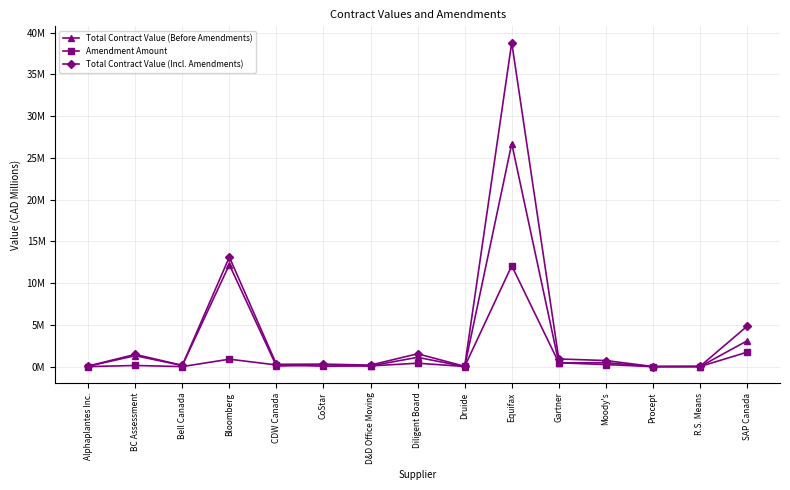

Is this an area chart (filled region under the line)?

No